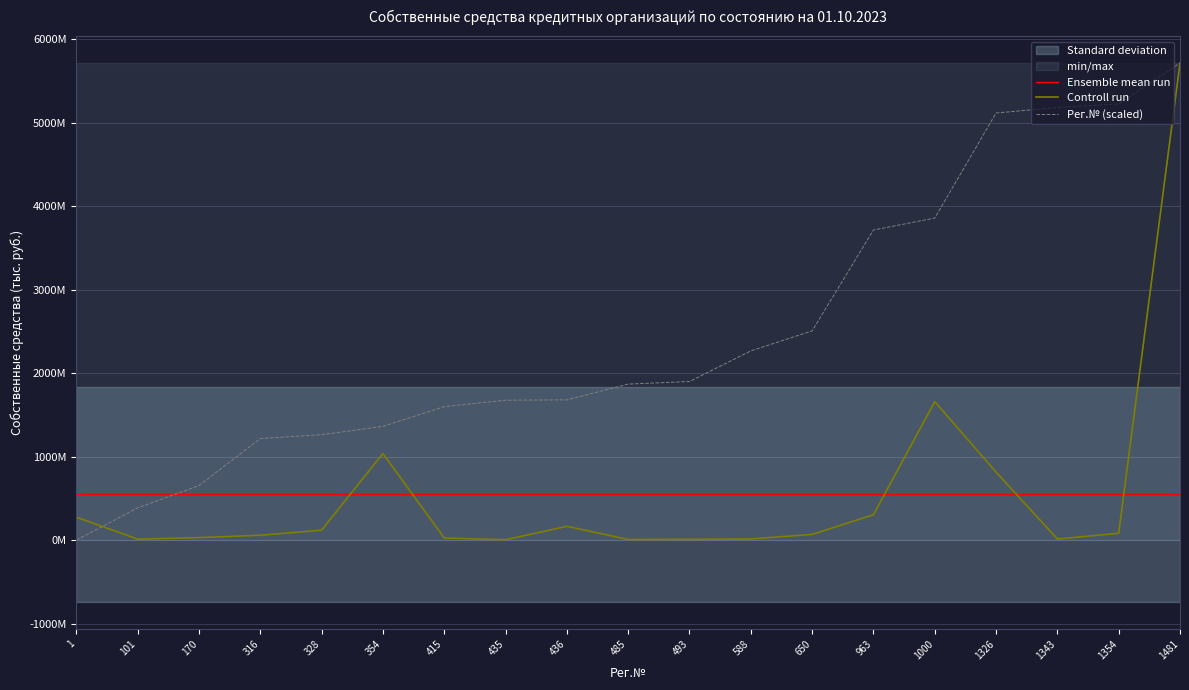

Which series has the largest total across all categories?

Рег.№